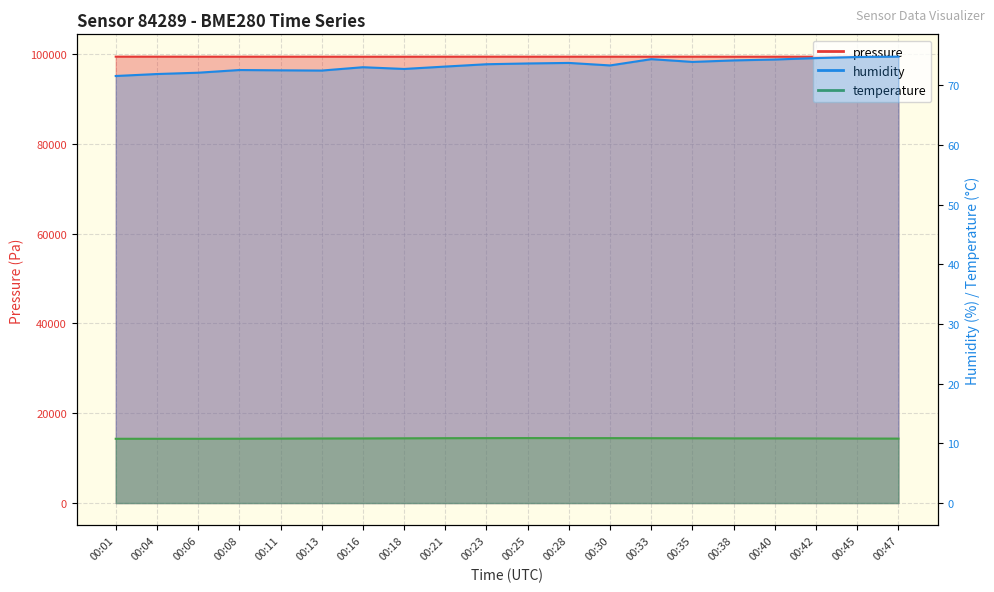

What is the difference between the temperature values at 00:25 and 00:13?

0.1